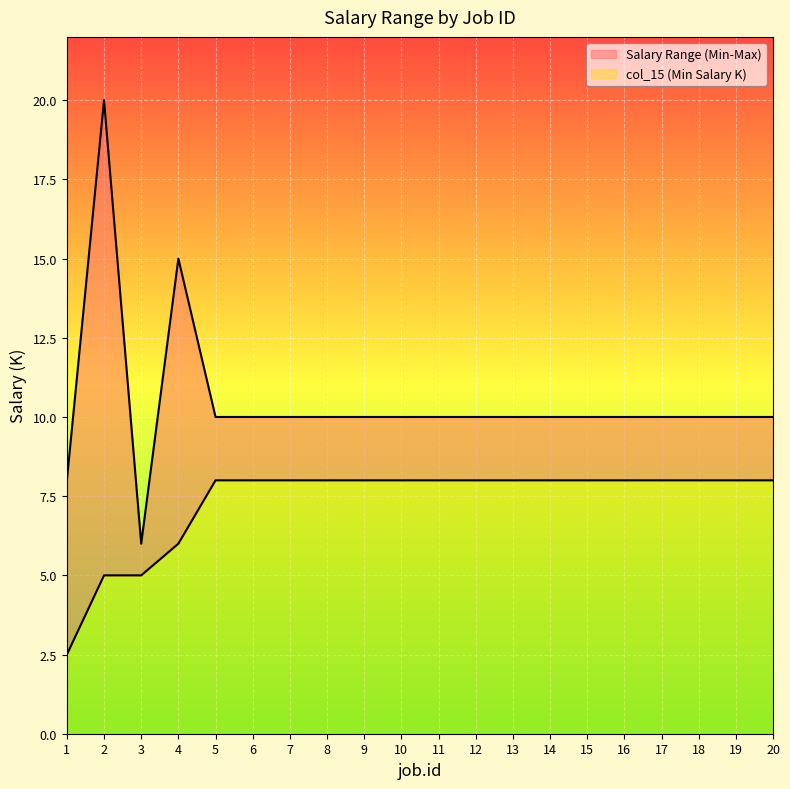

What is the value of the col_16 (Max Salary K) point at the 11th from the left?

10.0